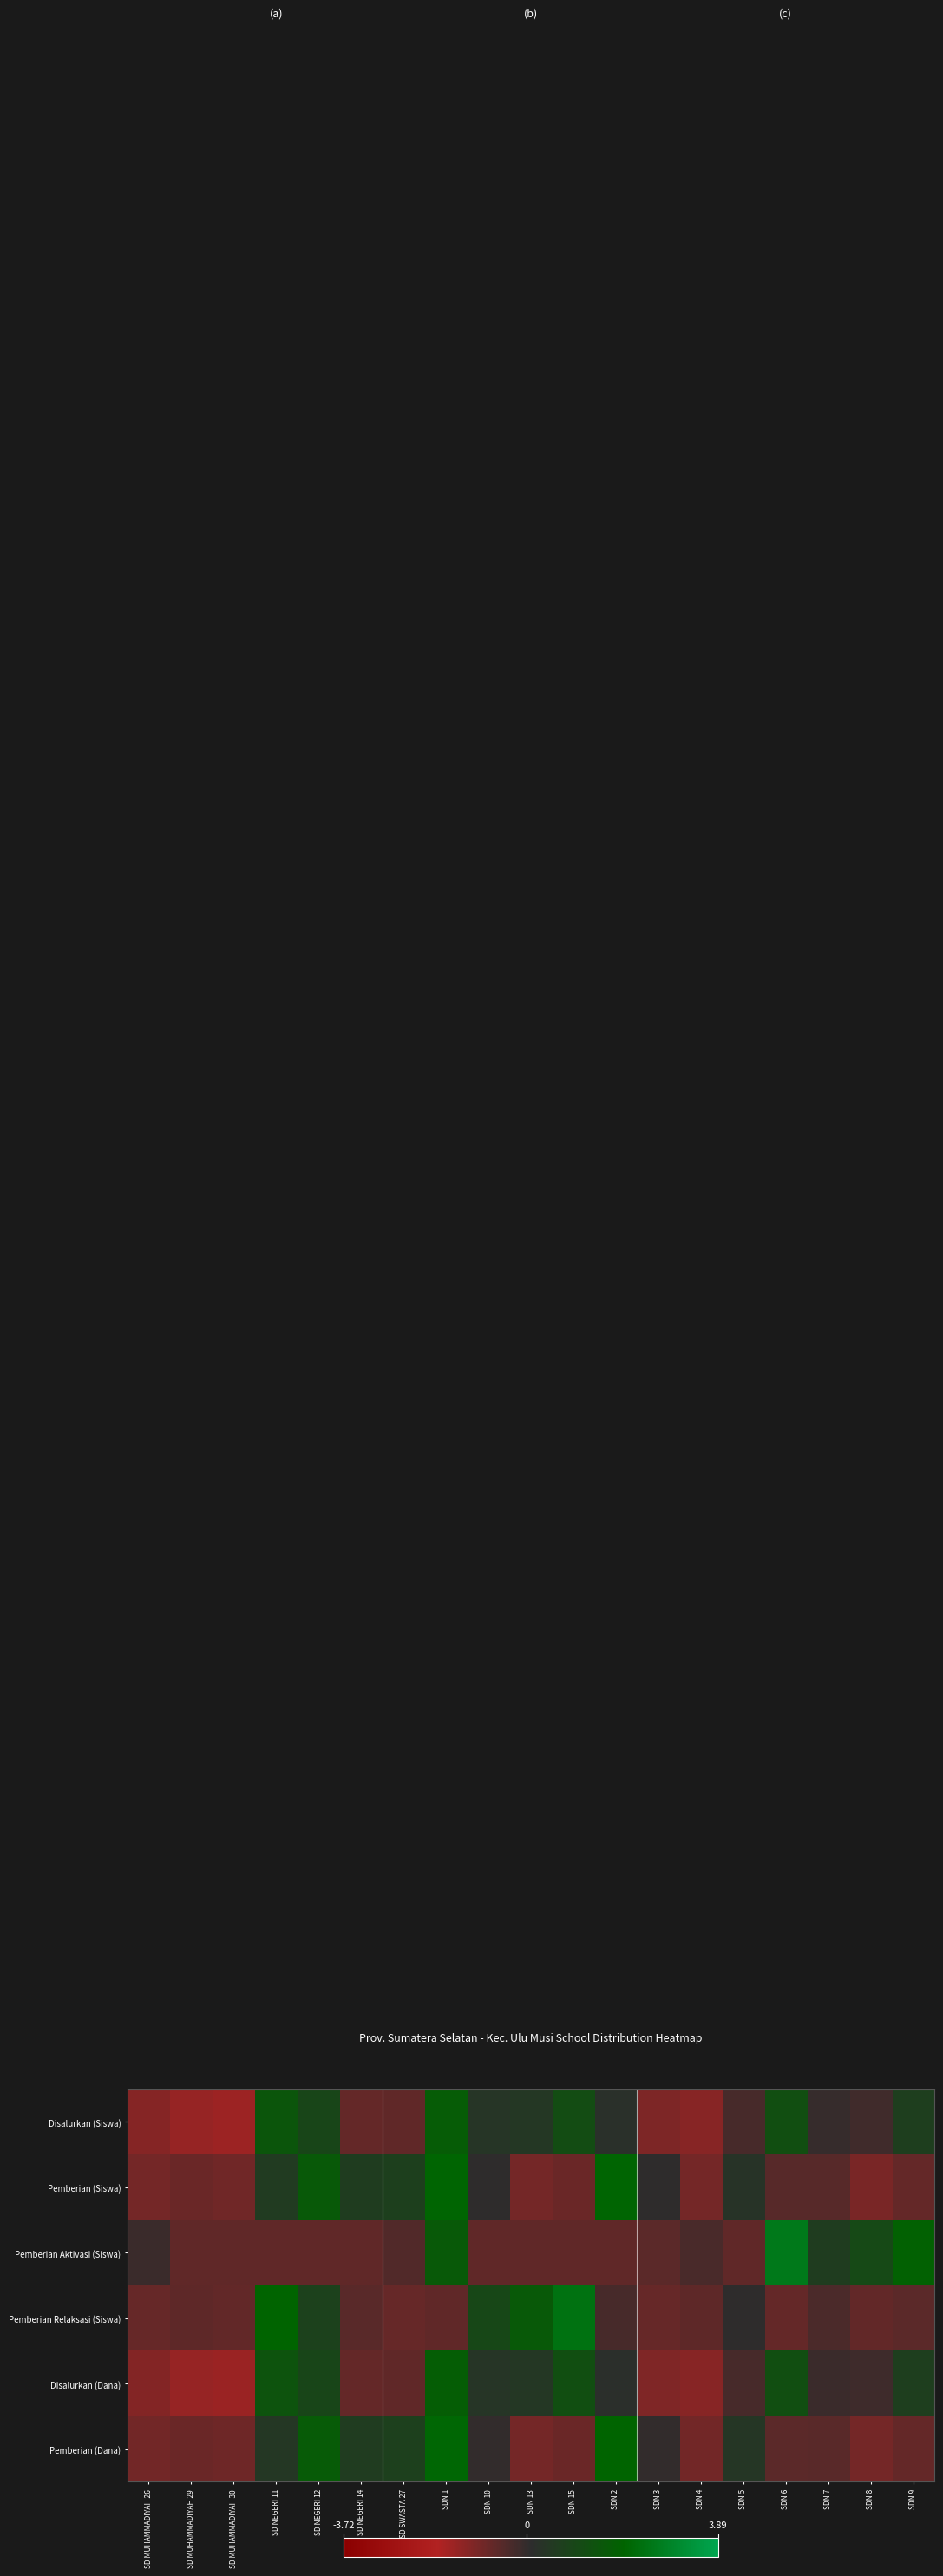

How many data points does each series have?

19